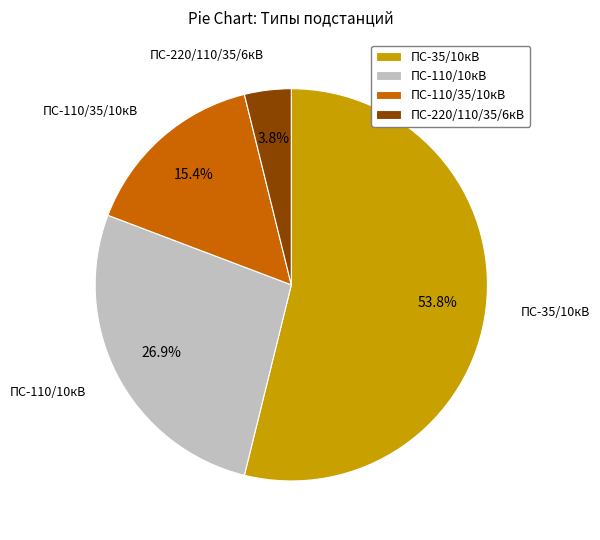

What is the majority slice?

ПС-35/10кВ